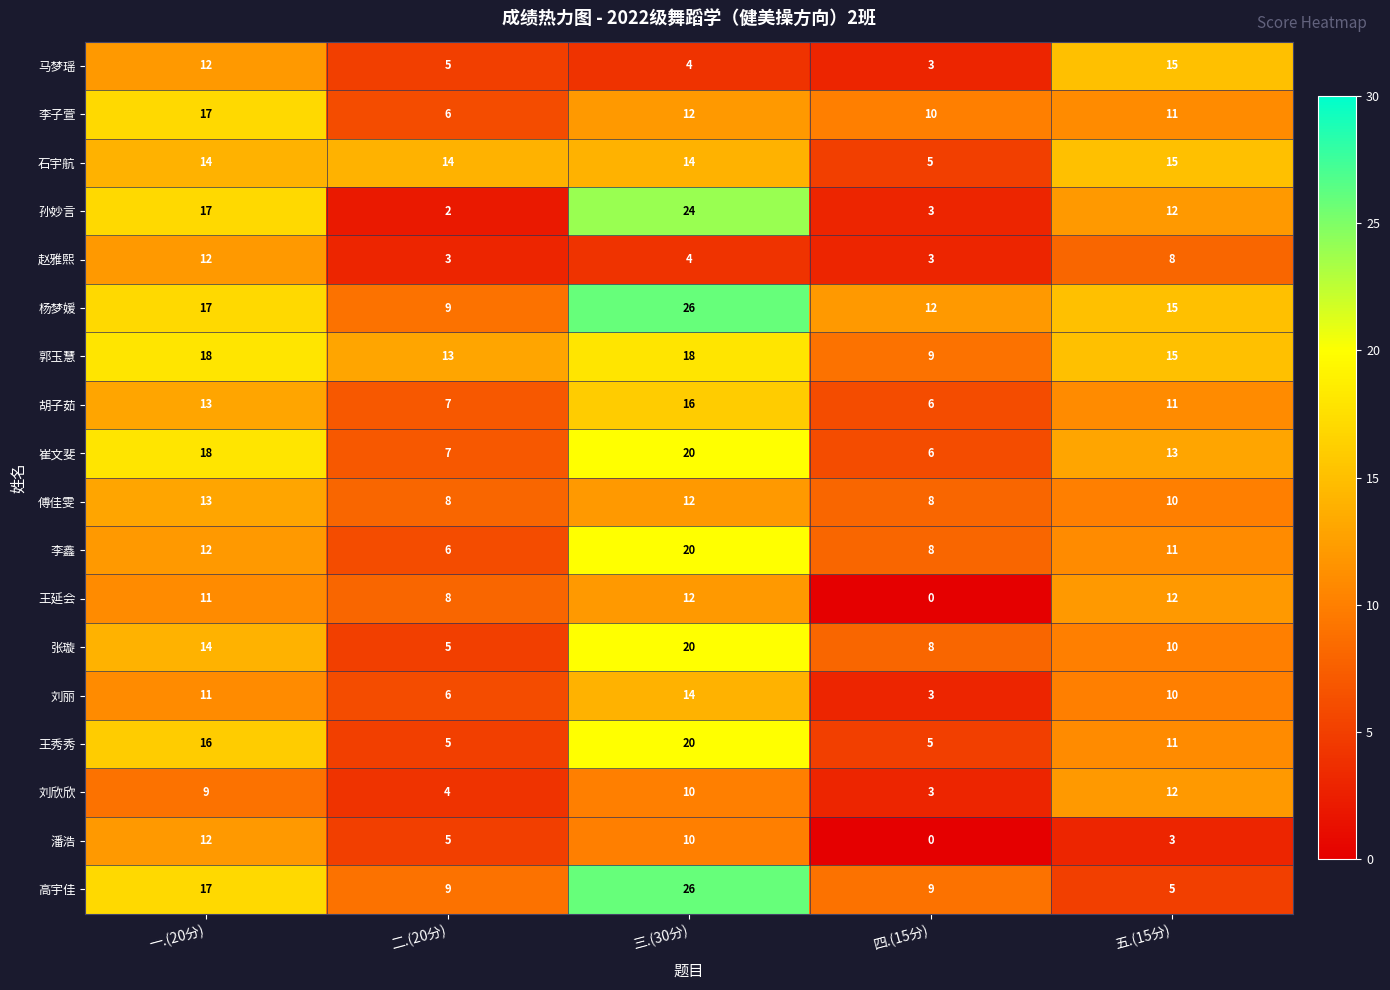

What is the average value of the 马梦瑶 series?

8